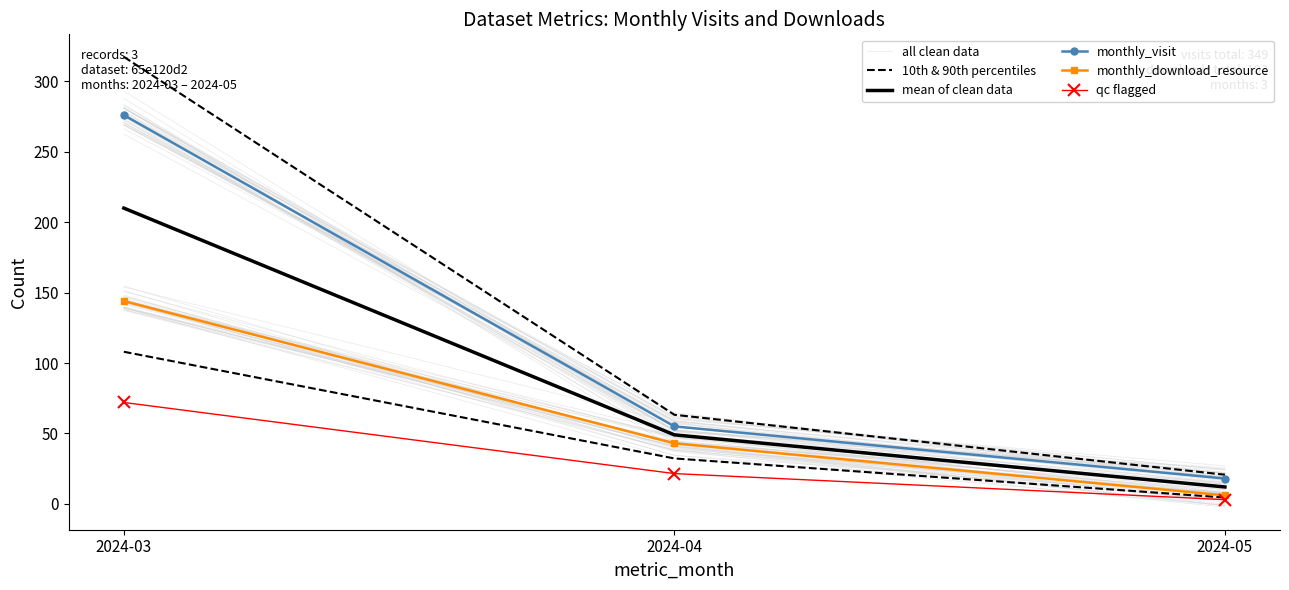

Which series has the largest range (max minus min)?

10th & 90th percentiles